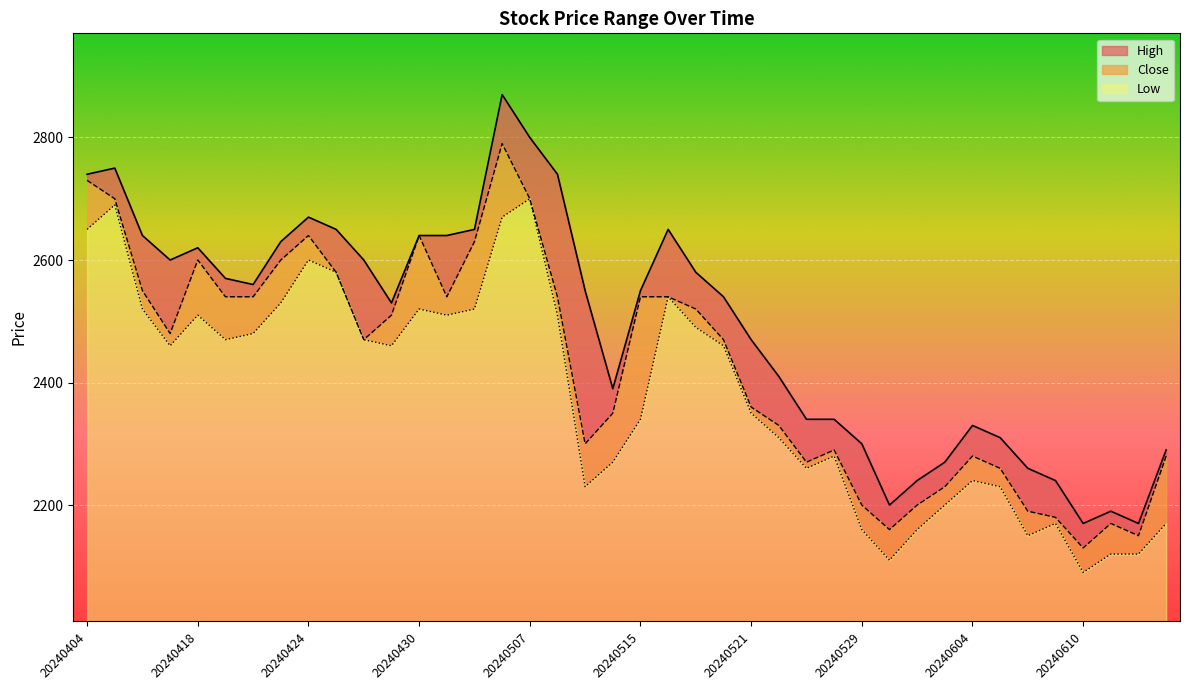

How many data points in High are less than 2550?

19